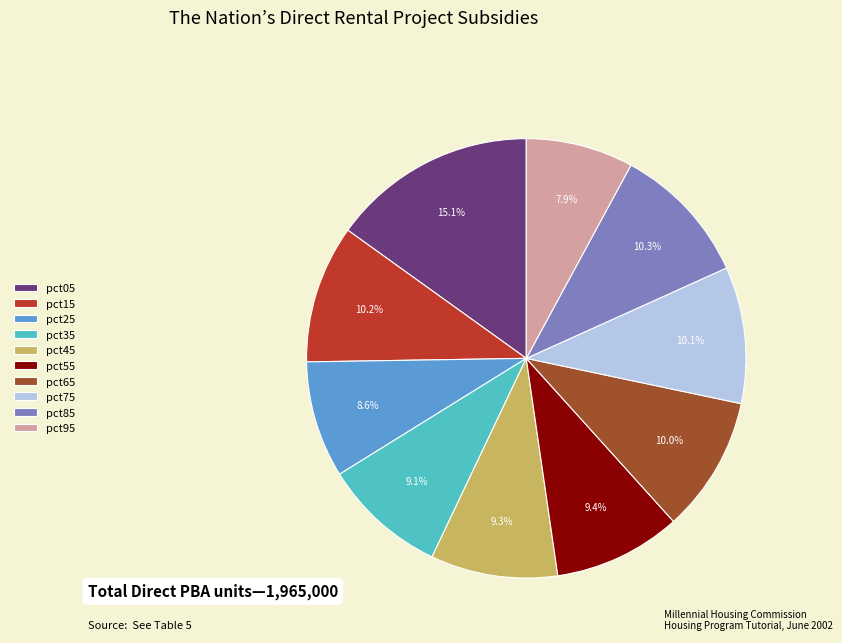

Which category has the smallest portion of the pie?

pct95